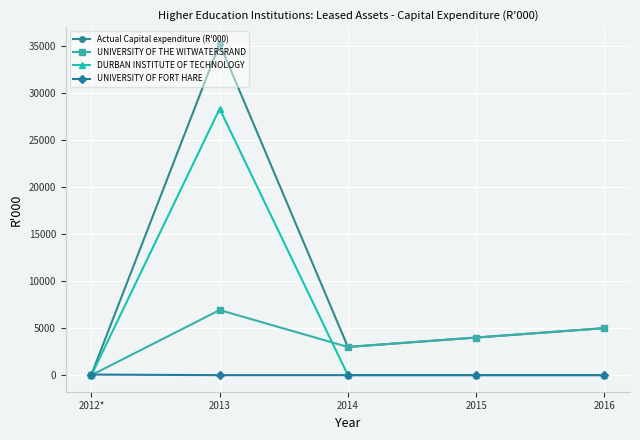

Which category has the highest value across all series?

2013